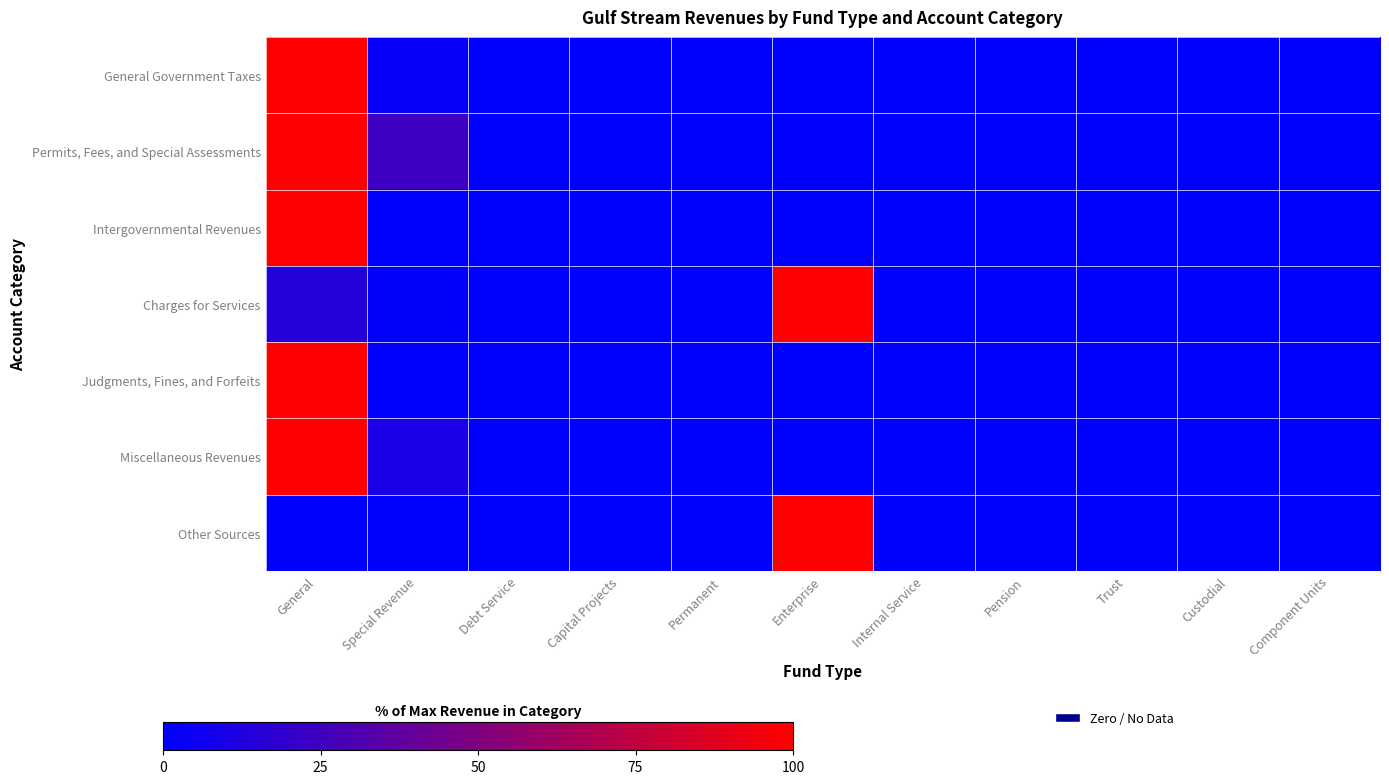

Rank the series by their maximum value, from lowest to highest.

General Government Taxes, Permits, Fees, and Special Assessments, Intergovernmental Revenues, Charges for Services, Judgments, Fines, and Forfeits, Miscellaneous Revenues, Other Sources